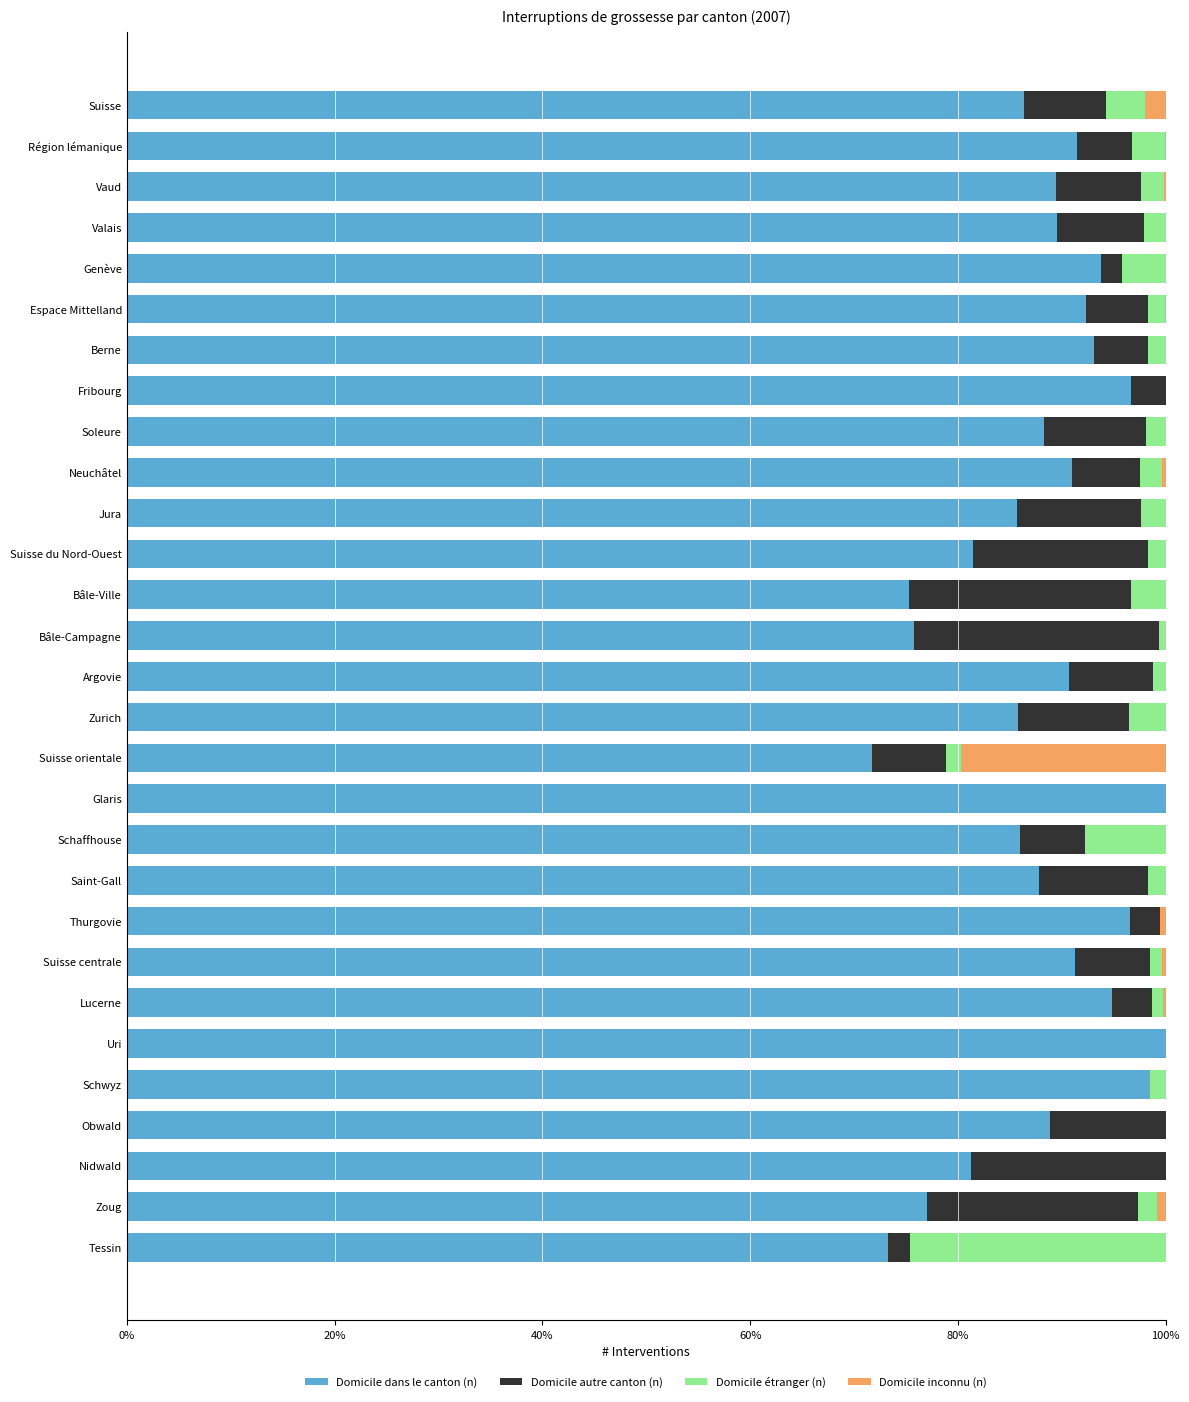

What is the sum of all Domicile dans le canton (n) values?

2553.7